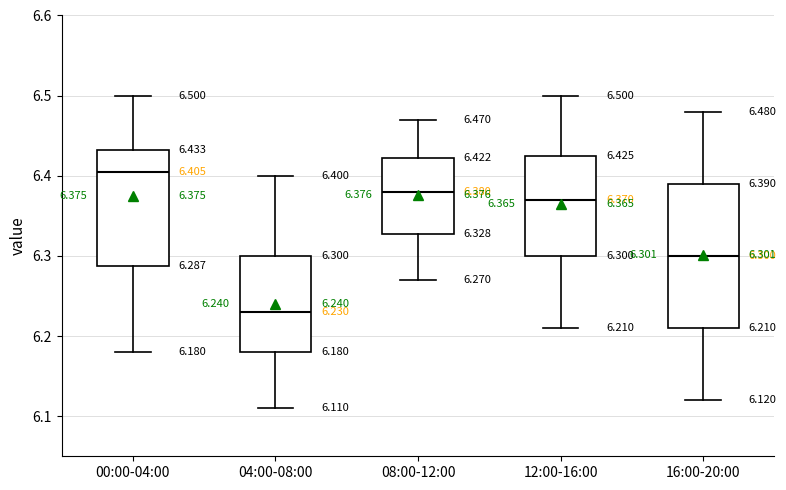

Which box has the highest median line?

00:00-04:00